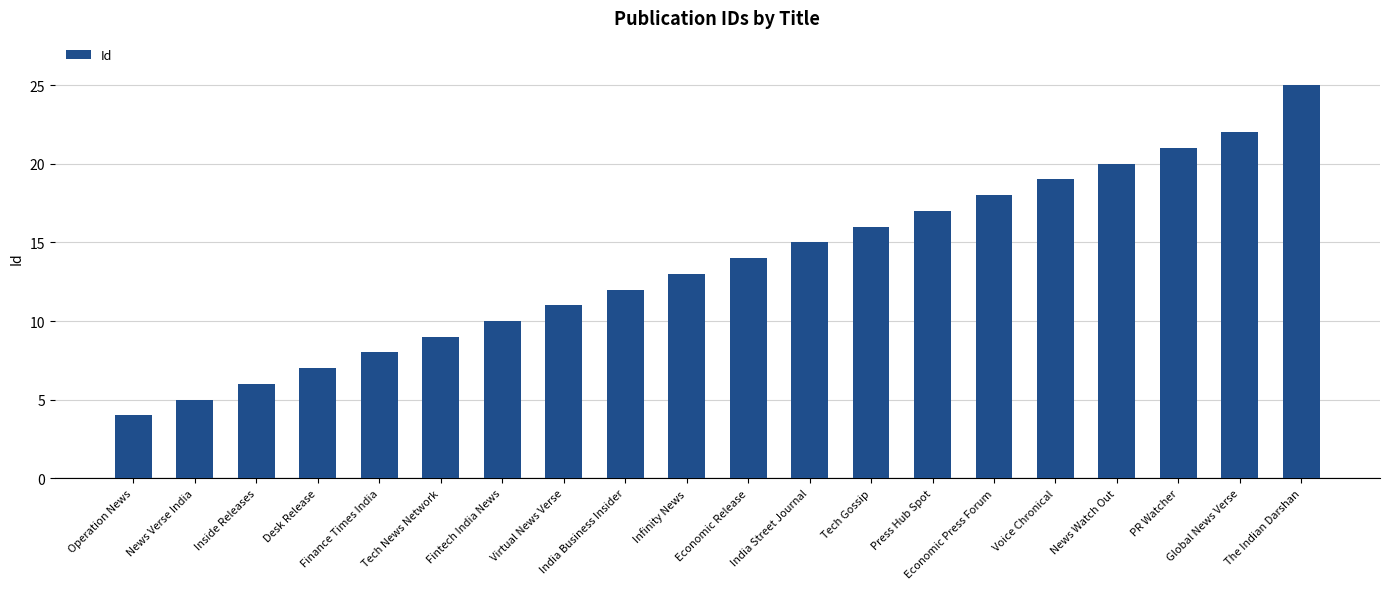

Reading left to right, what are all the values shown in this chart?

Operation News=4	News Verse India=5	Inside Releases=6	Desk Release=7	Finance Times India=8	Tech News Network=9	Fintech India News=10	Virtual News Verse=11	India Business Insider=12	Infinity News=13	Economic Release=14	India Street Journal=15	Tech Gossip=16	Press Hub Spot=17	Economic Press Forum=18	Voice Chronical=19	News Watch Out=20	PR Watcher=21	Global News Verse=22	The Indian Darshan=25